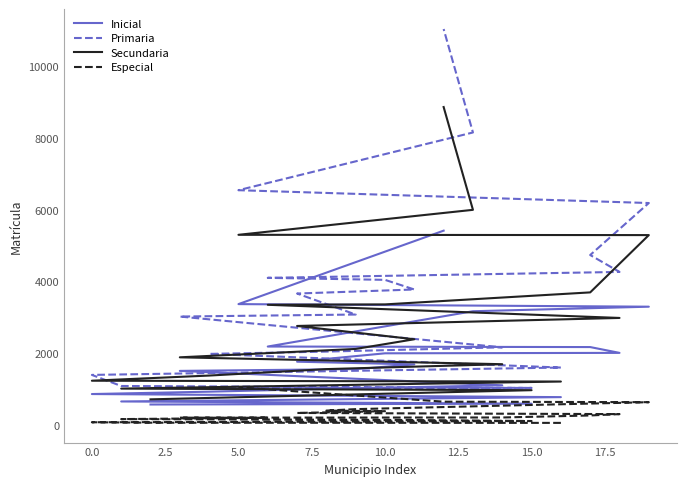

What is the maximum value for Primaria?

11054